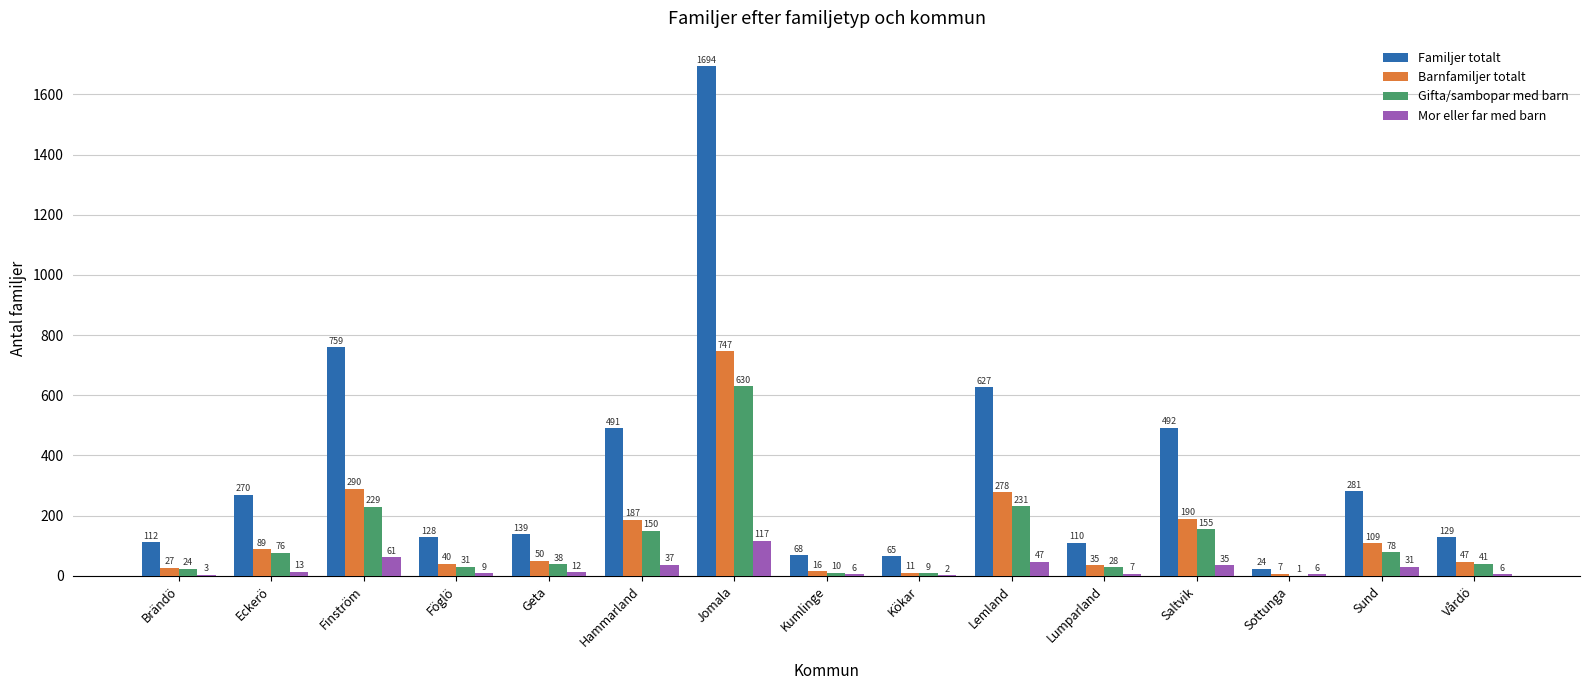

Which series changed the most between Hammarland and Sund?

Familjer totalt